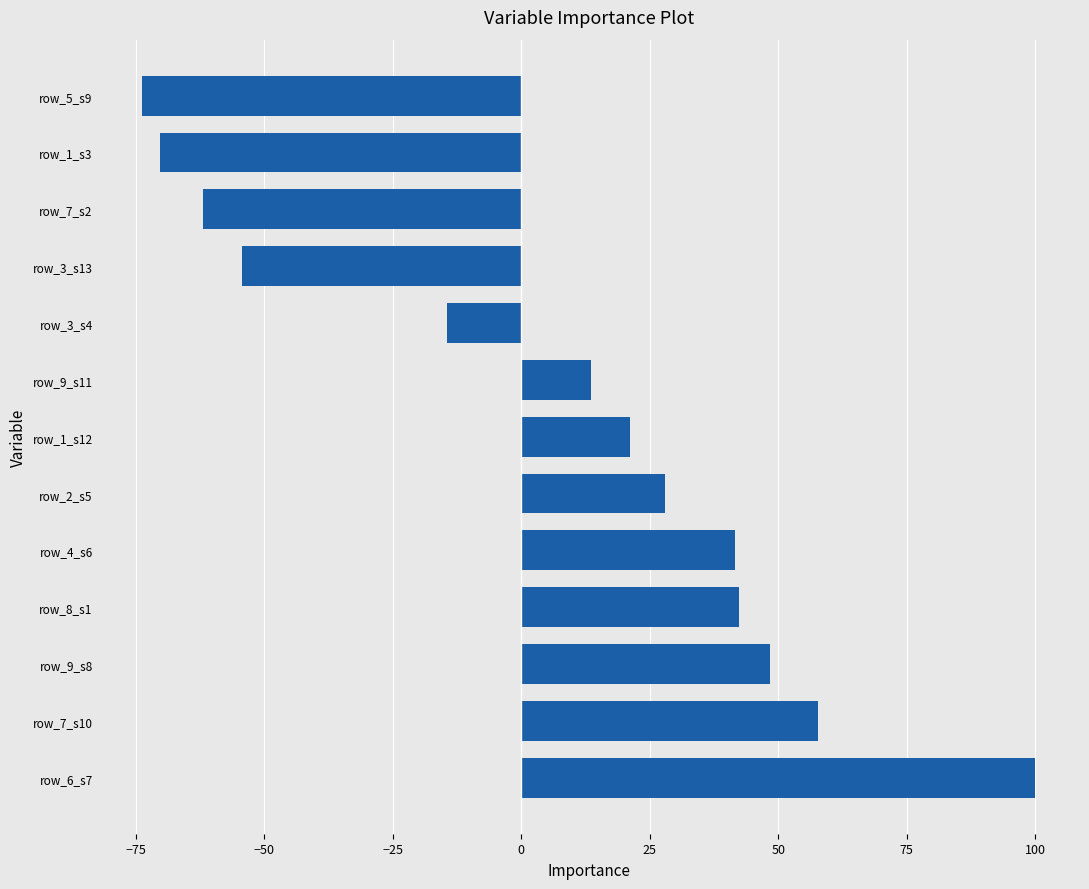

How many distinct data groups are displayed?

1